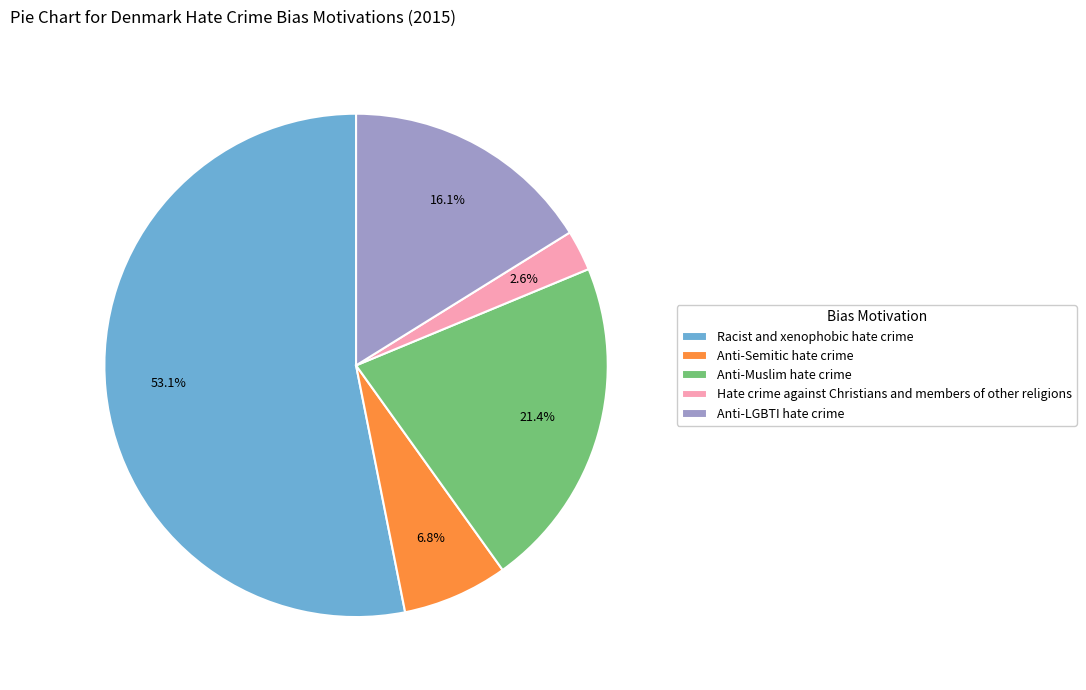

To the nearest percent, what percentage of the pie is Hate crime against Christians and members of other religions?

3%